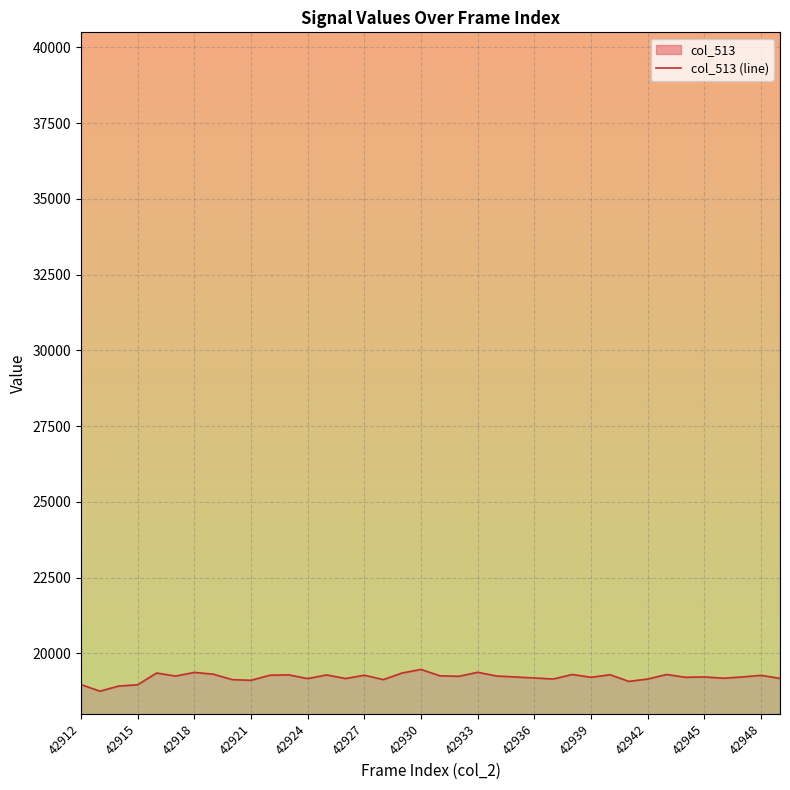

What is the highest value of the col_513 series?

19467